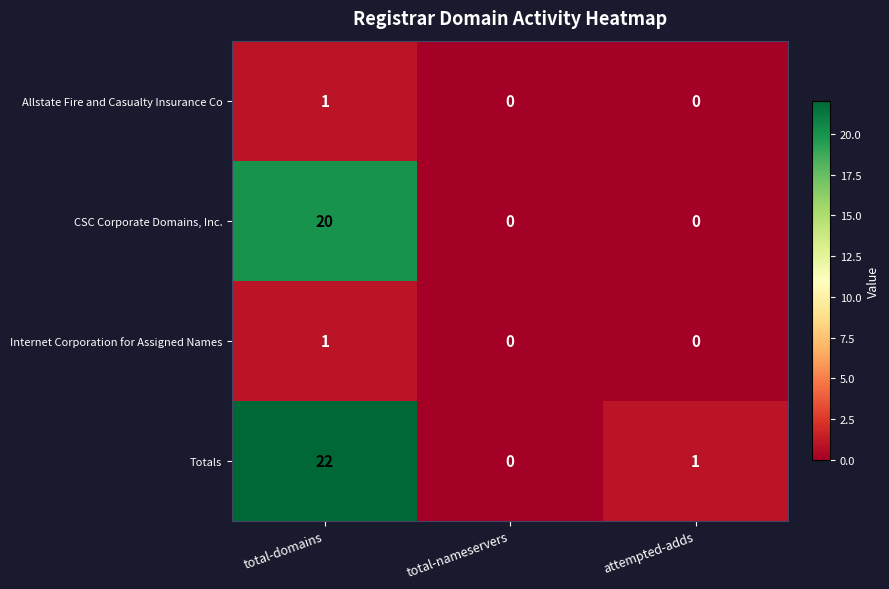

Which category has the highest value across all series?

total-domains